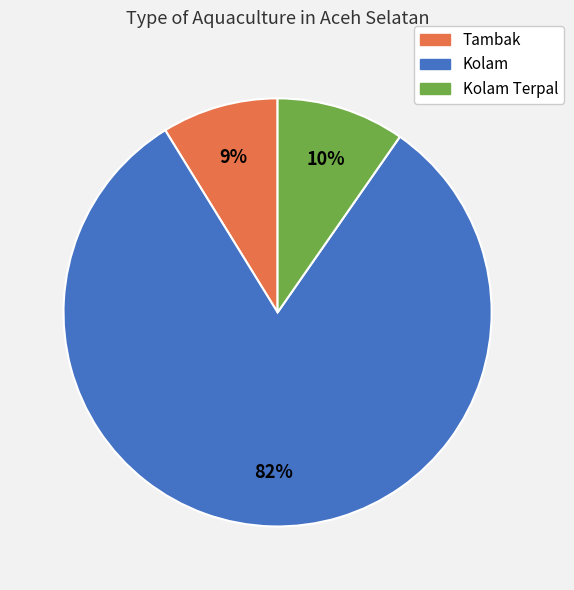

To the nearest percent, what is the average slice percentage?

33%